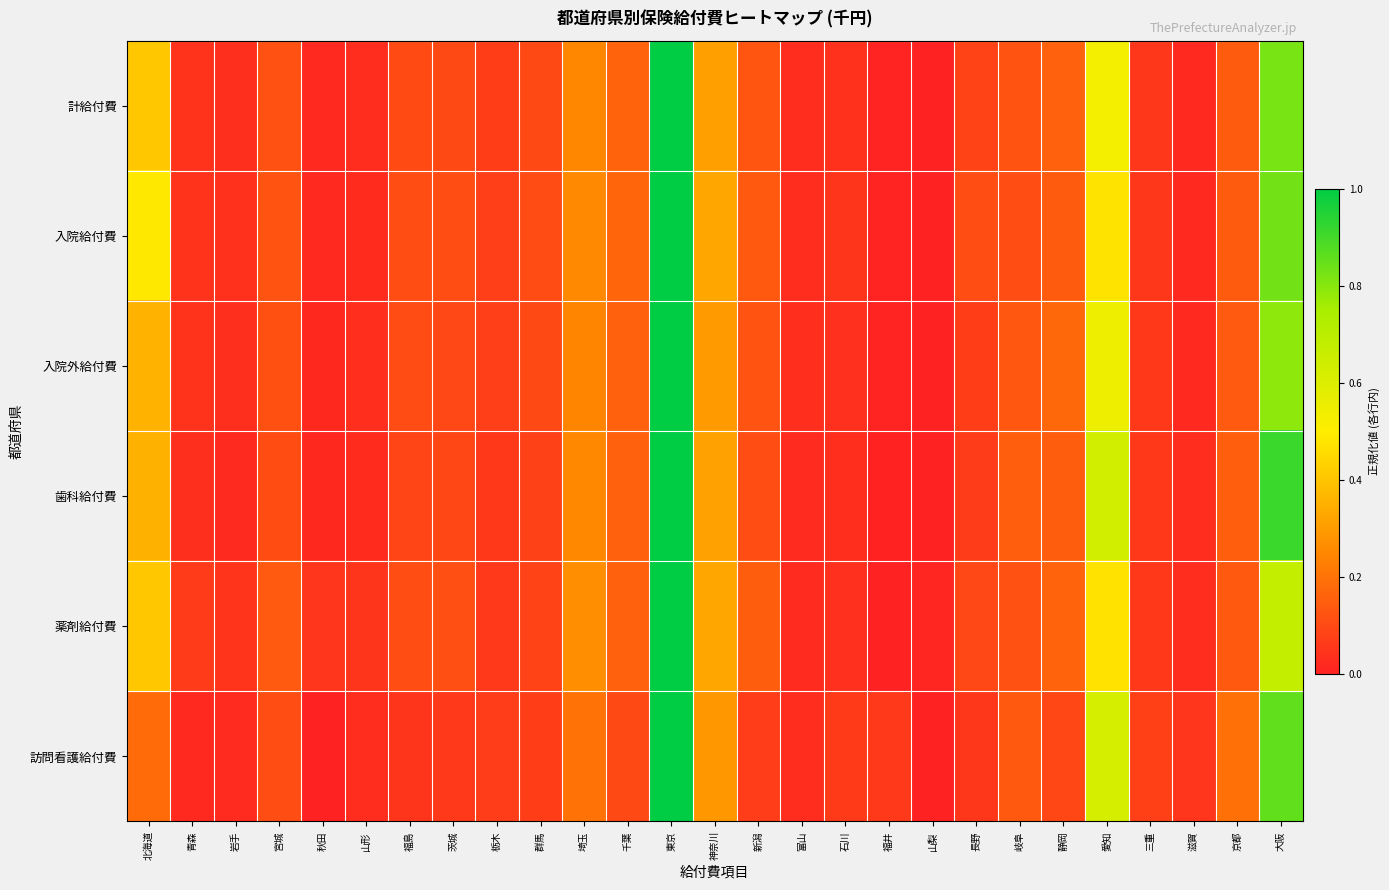

Reading right to left, what are all the values shown in this chart?

計給付費: 大阪=0.8	京都=0.1	滋賀=0.0	三重=0.1	愛知=0.5	静岡=0.2	岐阜=0.1	長野=0.1	山梨=0.0	福井=0.0	石川=0.0	富山=0.0	新潟=0.1	神奈川=0.3	東京=1.0	千葉=0.2	埼玉=0.2	群馬=0.1	栃木=0.1	茨城=0.1	福島=0.1	山形=0.0	秋田=0.0	宮城=0.1	岩手=0.0	青森=0.0	北海道=0.4
入院給付費: 大阪=0.8	京都=0.1	滋賀=0.0	三重=0.1	愛知=0.5	静岡=0.1	岐阜=0.1	長野=0.1	山梨=0.0	福井=0.0	石川=0.0	富山=0.0	新潟=0.1	神奈川=0.3	東京=1.0	千葉=0.2	埼玉=0.3	群馬=0.1	栃木=0.1	茨城=0.1	福島=0.1	山形=0.0	秋田=0.0	宮城=0.1	岩手=0.0	青森=0.0	北海道=0.5
入院外給付費: 大阪=0.8	京都=0.1	滋賀=0.0	三重=0.1	愛知=0.5	静岡=0.2	岐阜=0.1	長野=0.1	山梨=0.0	福井=0.0	石川=0.0	富山=0.0	新潟=0.1	神奈川=0.3	東京=1.0	千葉=0.2	埼玉=0.2	群馬=0.1	栃木=0.1	茨城=0.1	福島=0.1	山形=0.0	秋田=0.0	宮城=0.1	岩手=0.0	青森=0.0	北海道=0.4
歯科給付費: 大阪=0.9	京都=0.1	滋賀=0.0	三重=0.1	愛知=0.6	静岡=0.1	岐阜=0.1	長野=0.1	山梨=0.0	福井=0.0	石川=0.0	富山=0.0	新潟=0.1	神奈川=0.3	東京=1.0	千葉=0.2	埼玉=0.3	群馬=0.1	栃木=0.1	茨城=0.1	福島=0.1	山形=0.0	秋田=0.0	宮城=0.1	岩手=0.0	青森=0.0	北海道=0.4
薬剤給付費: 大阪=0.7	京都=0.1	滋賀=0.0	三重=0.1	愛知=0.5	静岡=0.2	岐阜=0.1	長野=0.1	山梨=0.0	福井=0.0	石川=0.0	富山=0.0	新潟=0.1	神奈川=0.3	東京=1.0	千葉=0.2	埼玉=0.3	群馬=0.1	栃木=0.1	茨城=0.1	福島=0.1	山形=0.0	秋田=0.1	宮城=0.1	岩手=0.0	青森=0.1	北海道=0.4
訪問看護給付費: 大阪=0.9	京都=0.2	滋賀=0.1	三重=0.1	愛知=0.6	静岡=0.1	岐阜=0.1	長野=0.1	山梨=0.0	福井=0.1	石川=0.1	富山=0.0	新潟=0.1	神奈川=0.3	東京=1.0	千葉=0.1	埼玉=0.2	群馬=0.1	栃木=0.1	茨城=0.1	福島=0.0	山形=0.0	秋田=0.0	宮城=0.1	岩手=0.0	青森=0.0	北海道=0.2